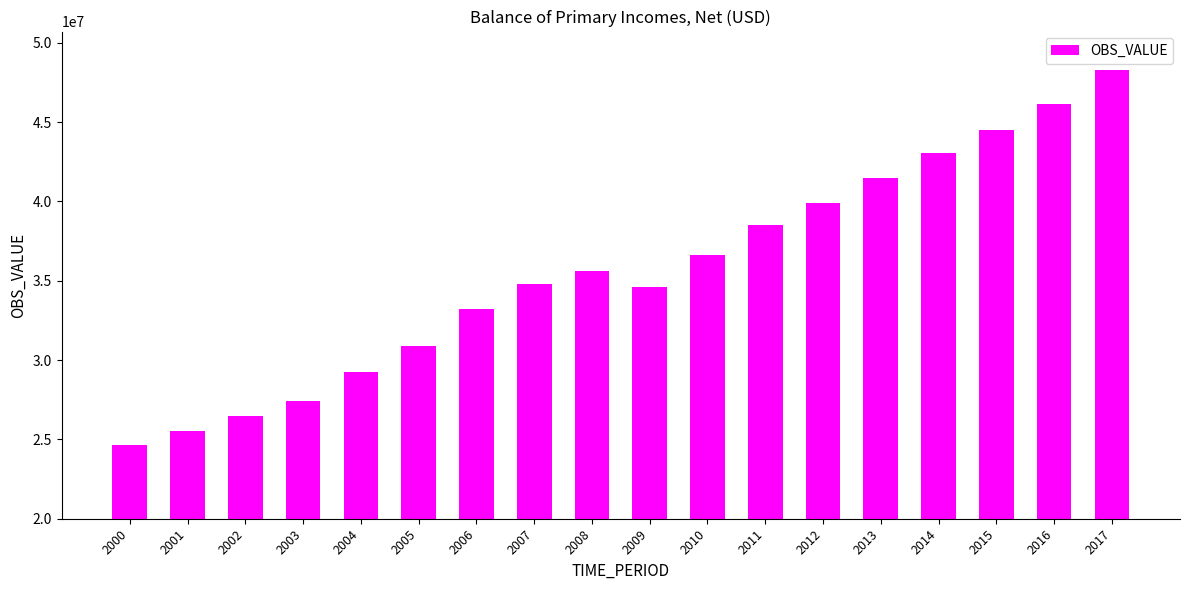

What is the value of the 5th bar from the left?

29217691